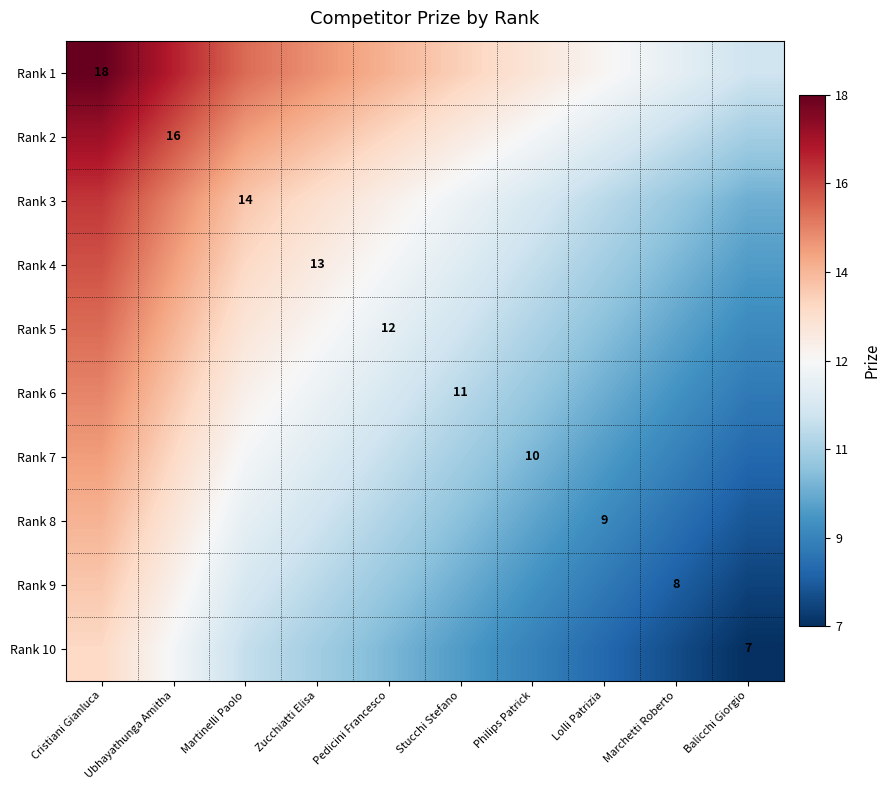

What is the highest value of the Rank 3 series?

16.4